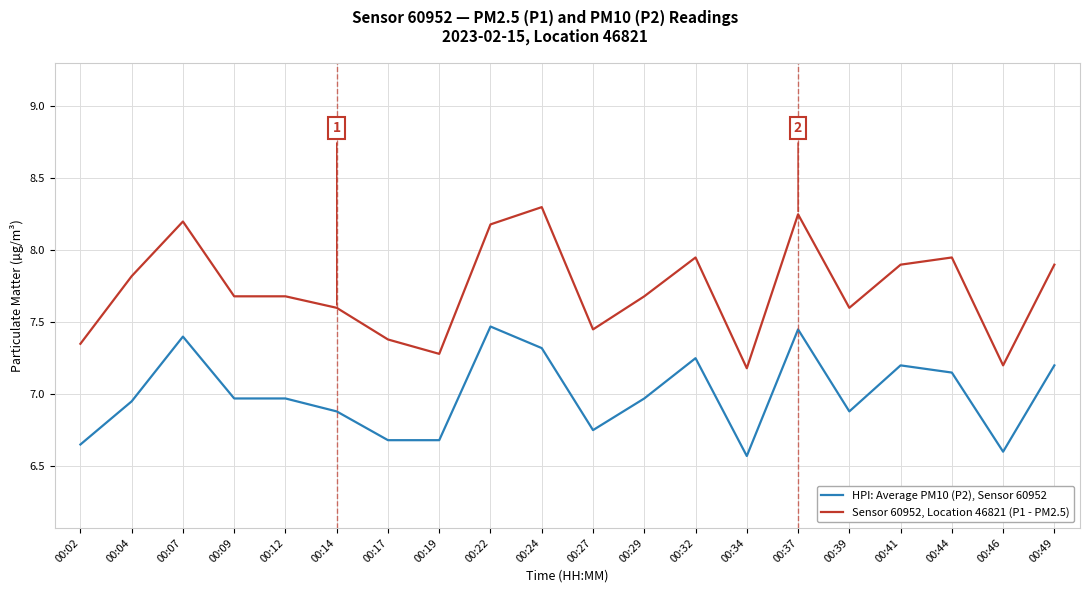

What is the difference between the HPI: Average PM10 (P2), Sensor 60952 values at 00:17 and 00:09?

0.3